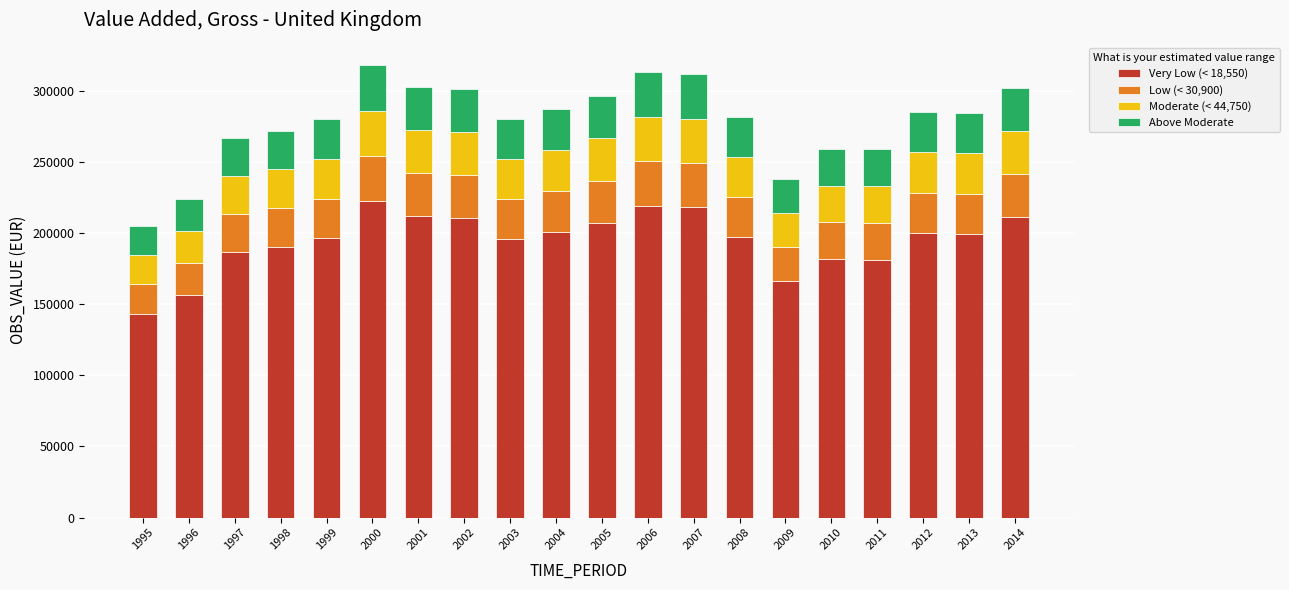

The value of Very Low (< 18,550) at 2008 is 114353.4. True or false?

False